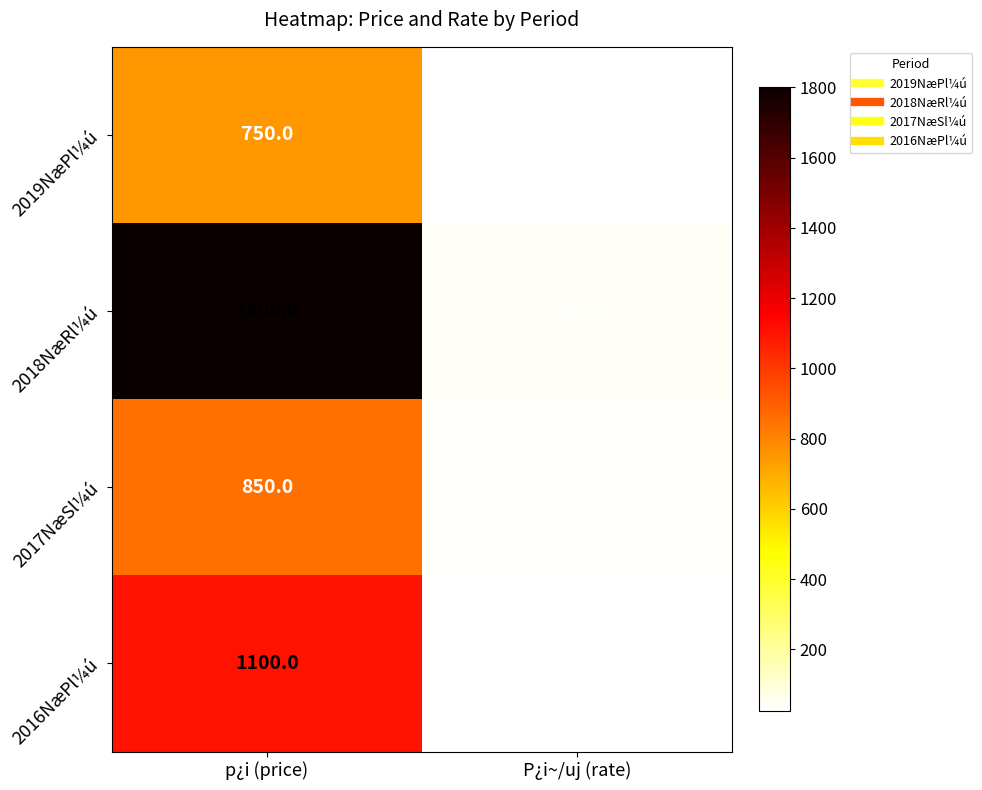

At which category is the sum across all series the highest?

p¿i (price)